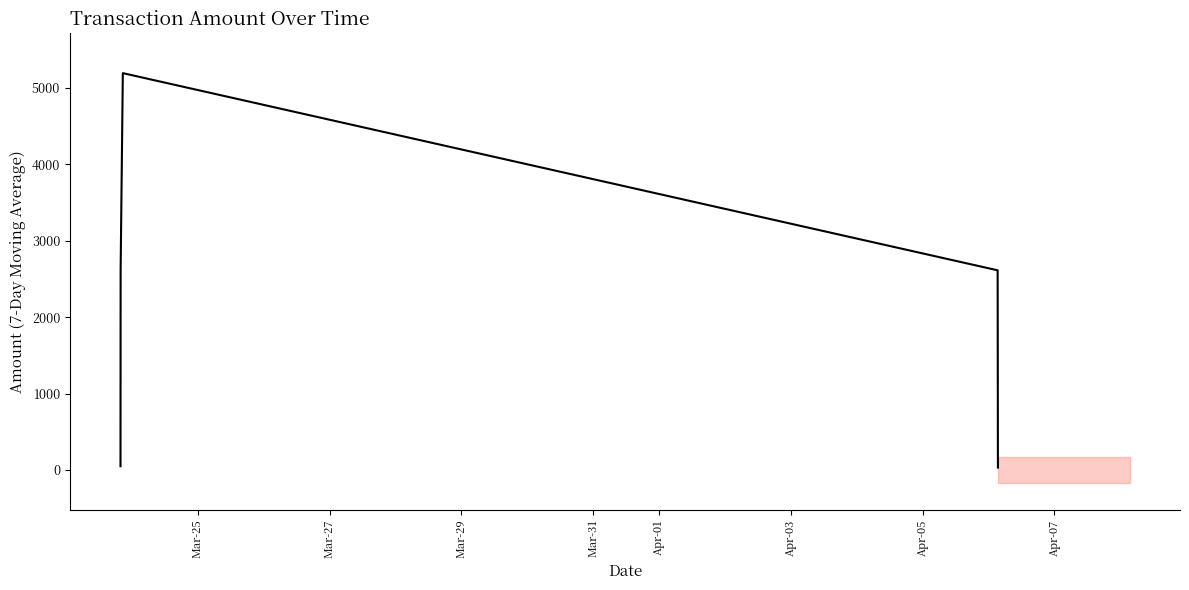

What is the label of the 3rd point from the left?

Mar-29